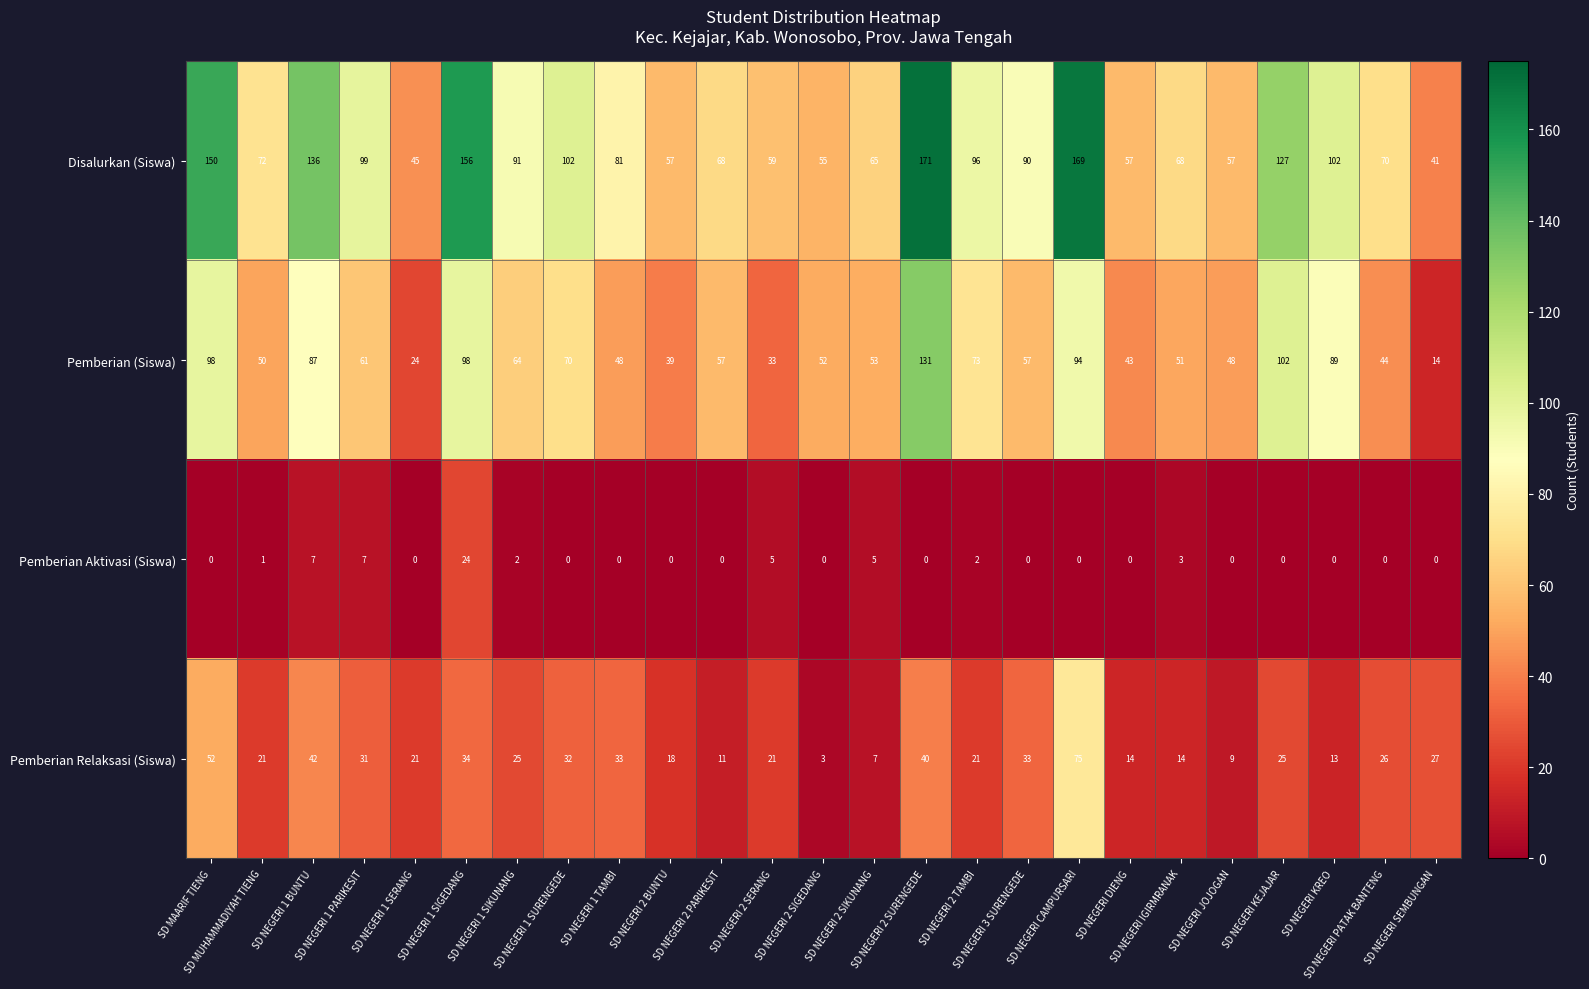

Which series has the largest total across all categories?

Disalurkan (Siswa)